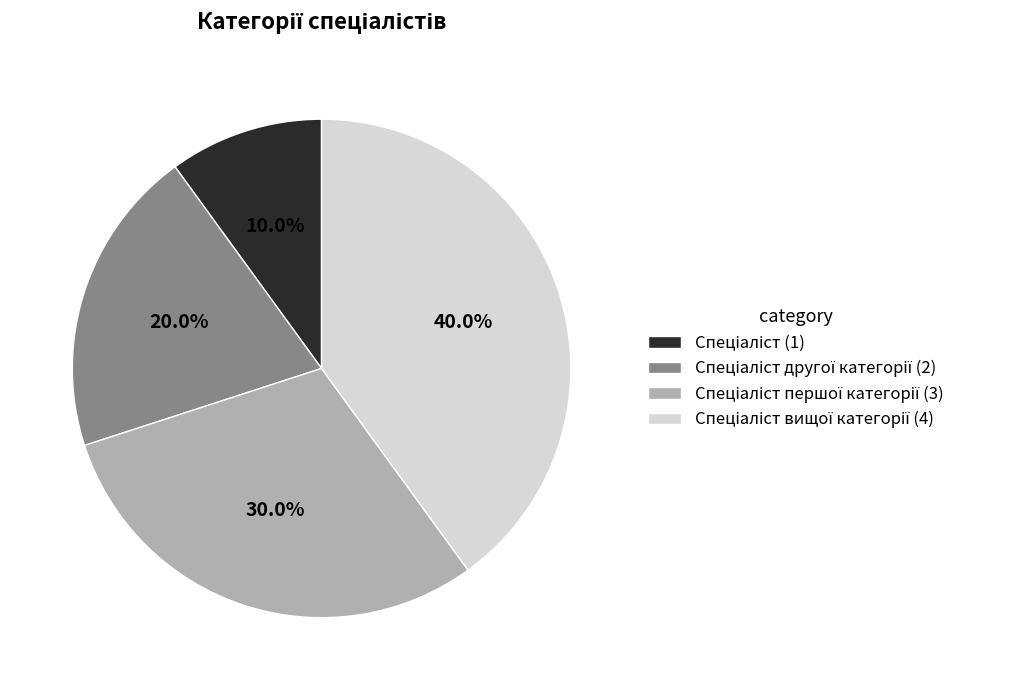

Does any single category account for the majority?

No